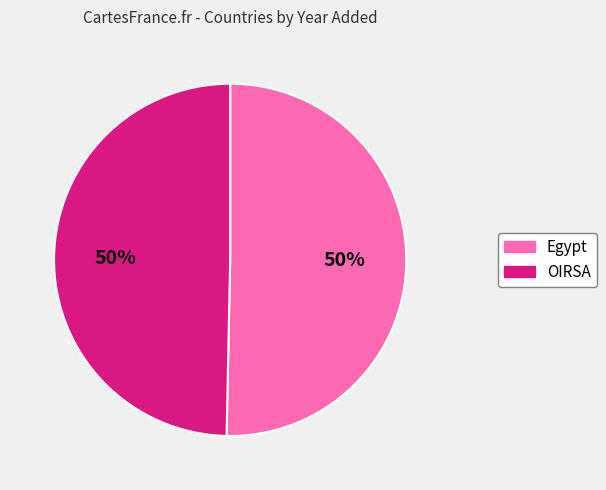

To the nearest percent, what is the average slice percentage?

50%